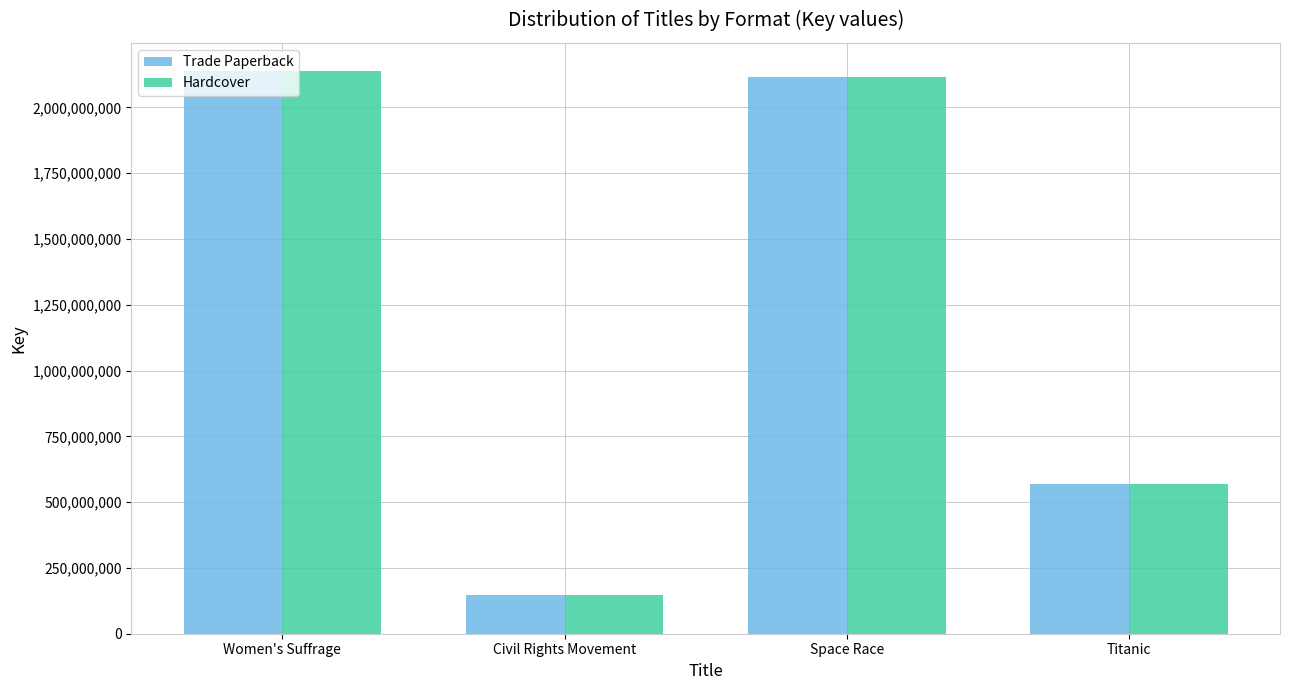

Is it true that Trade Paperback equals 63964386 at Civil Rights Movement?

False